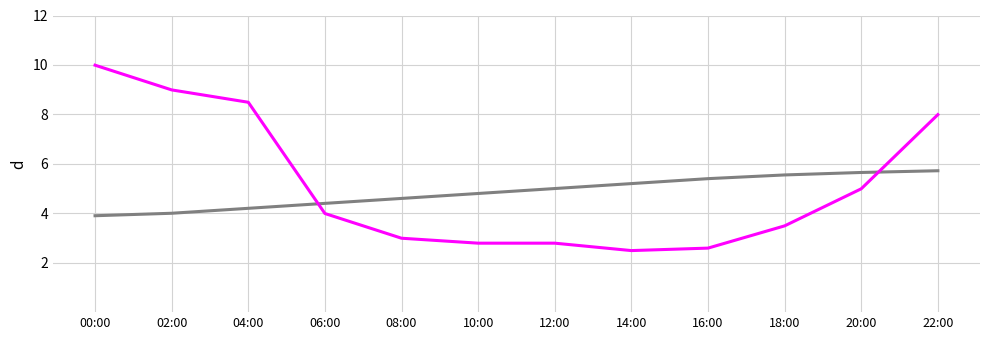

What is the total value across all series at 02:00?

13.0